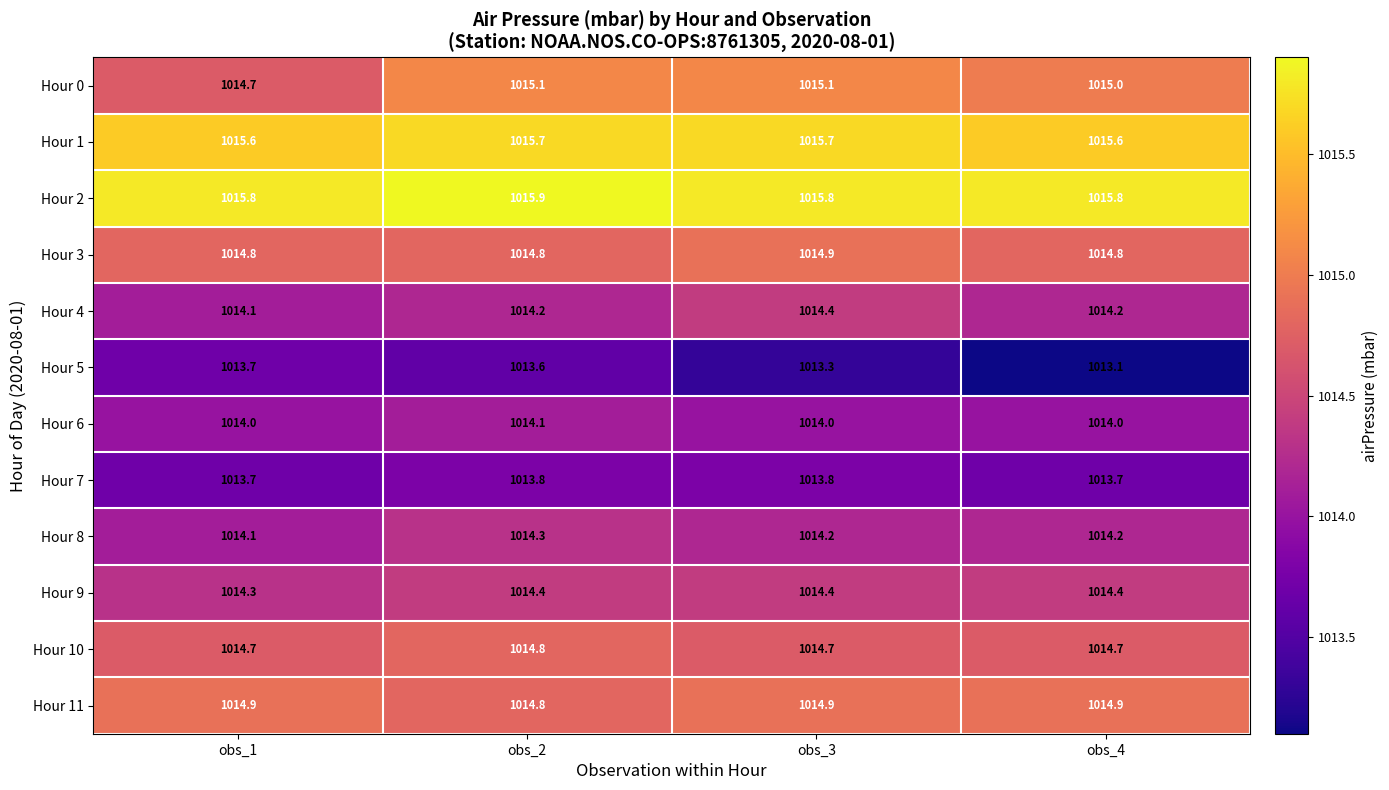

What value does the Hour 0 series have at obs_3?

1015.1